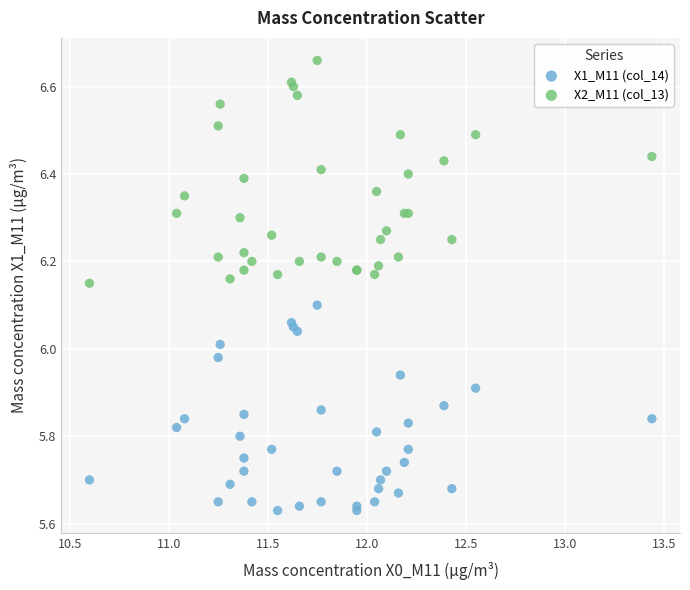

Which series contains the lowest Y value?

X1_M11 (col_14)